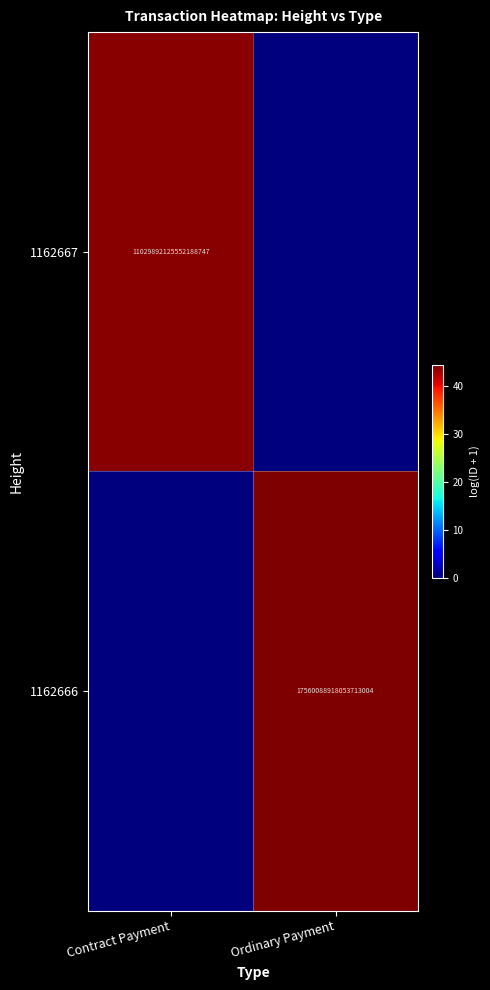

Is the value of 1162667 at Contract Payment greater than the value of 1162666 at Ordinary Payment?

No